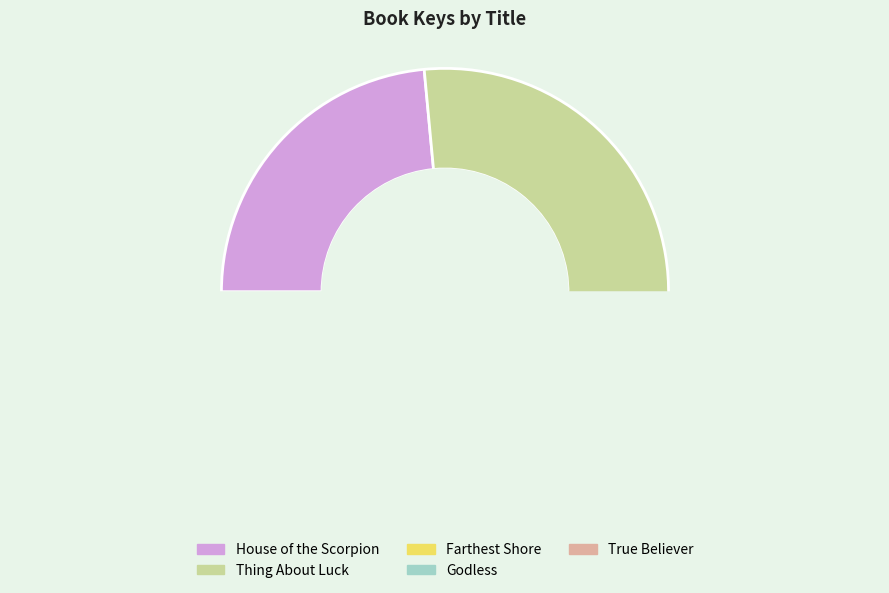

How many segments does this pie chart have?

5